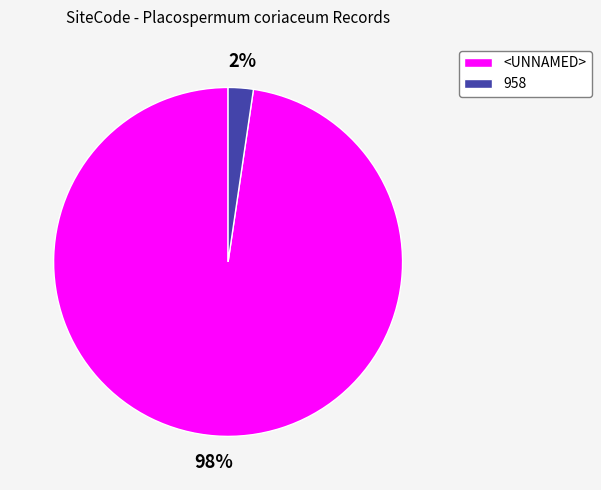

Does any single category account for the majority?

Yes